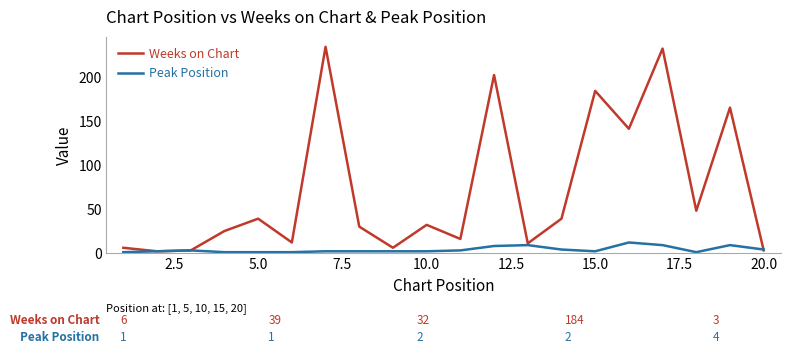

What is the difference between the second highest and minimum values in the Weeks on Chart series?

230